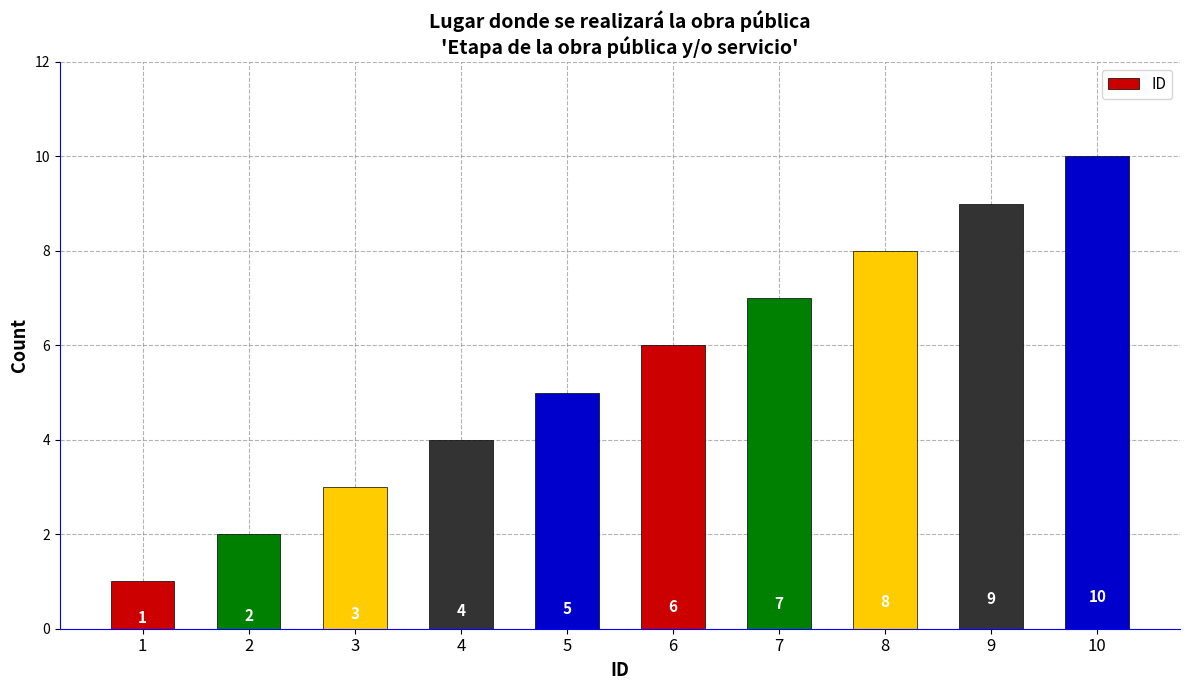

Reading right to left, what are all the values shown in this chart?

10	9	8	7	6	5	4	3	2	1